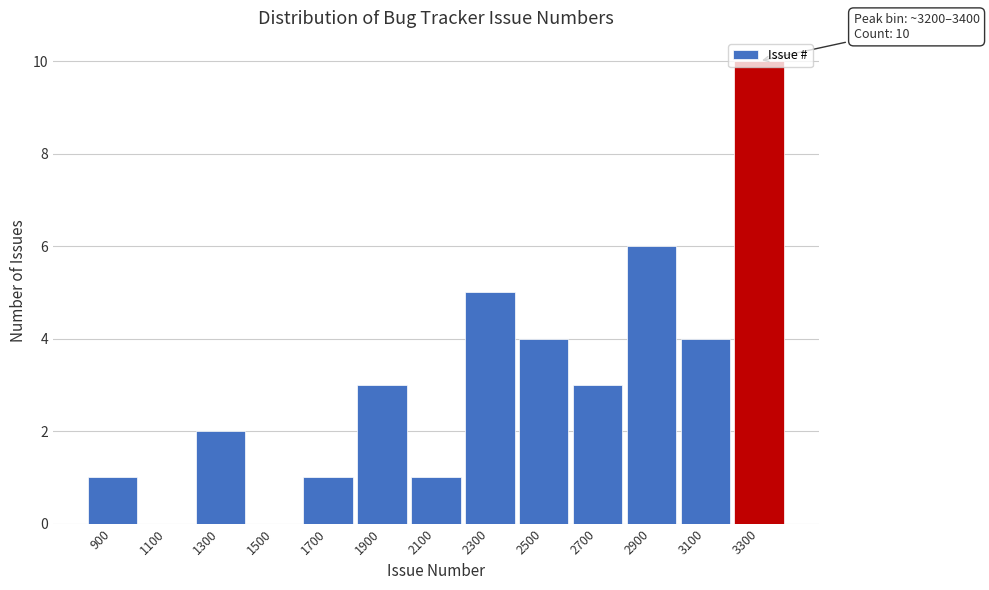

Over which range of the x-axis is the bar tallest?

3200 to 3400